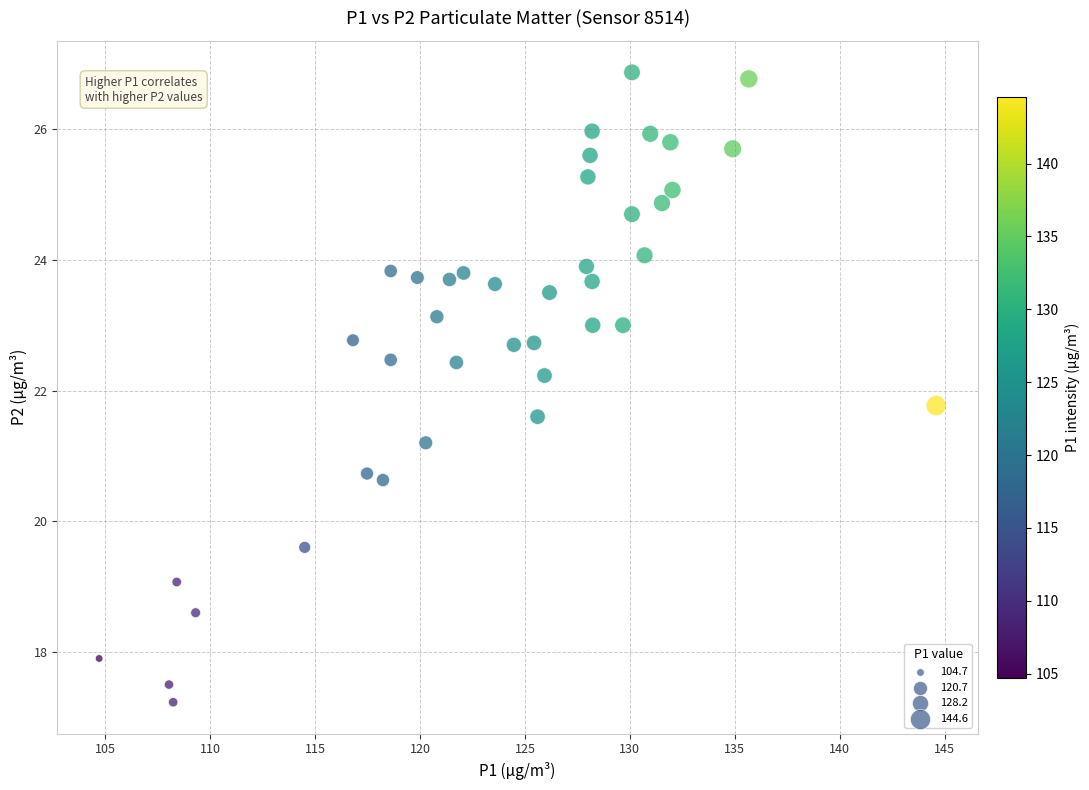

What is the range of X values (max minus min)?

39.9